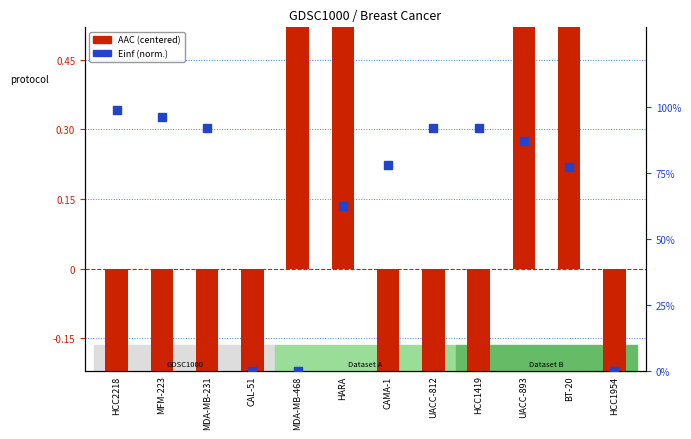

At how many categories does at least one series exceed 12?

1